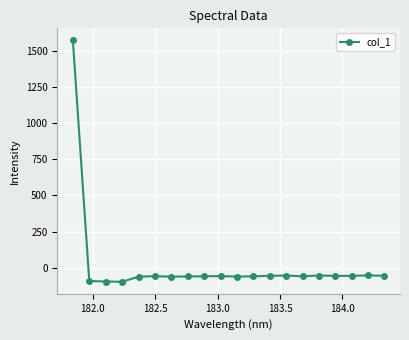

What is the value of the 2nd point from the left?

-91.7